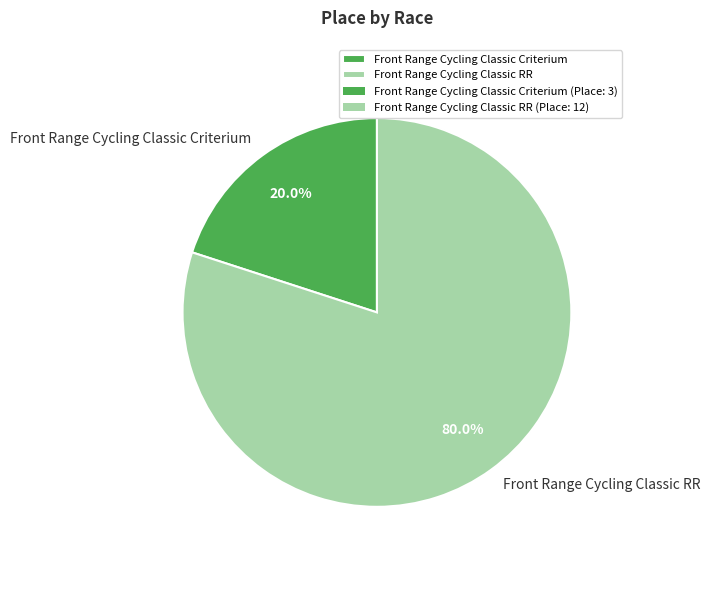

True or false: Front Range Cycling Classic RR accounts for 80% of the total.

True